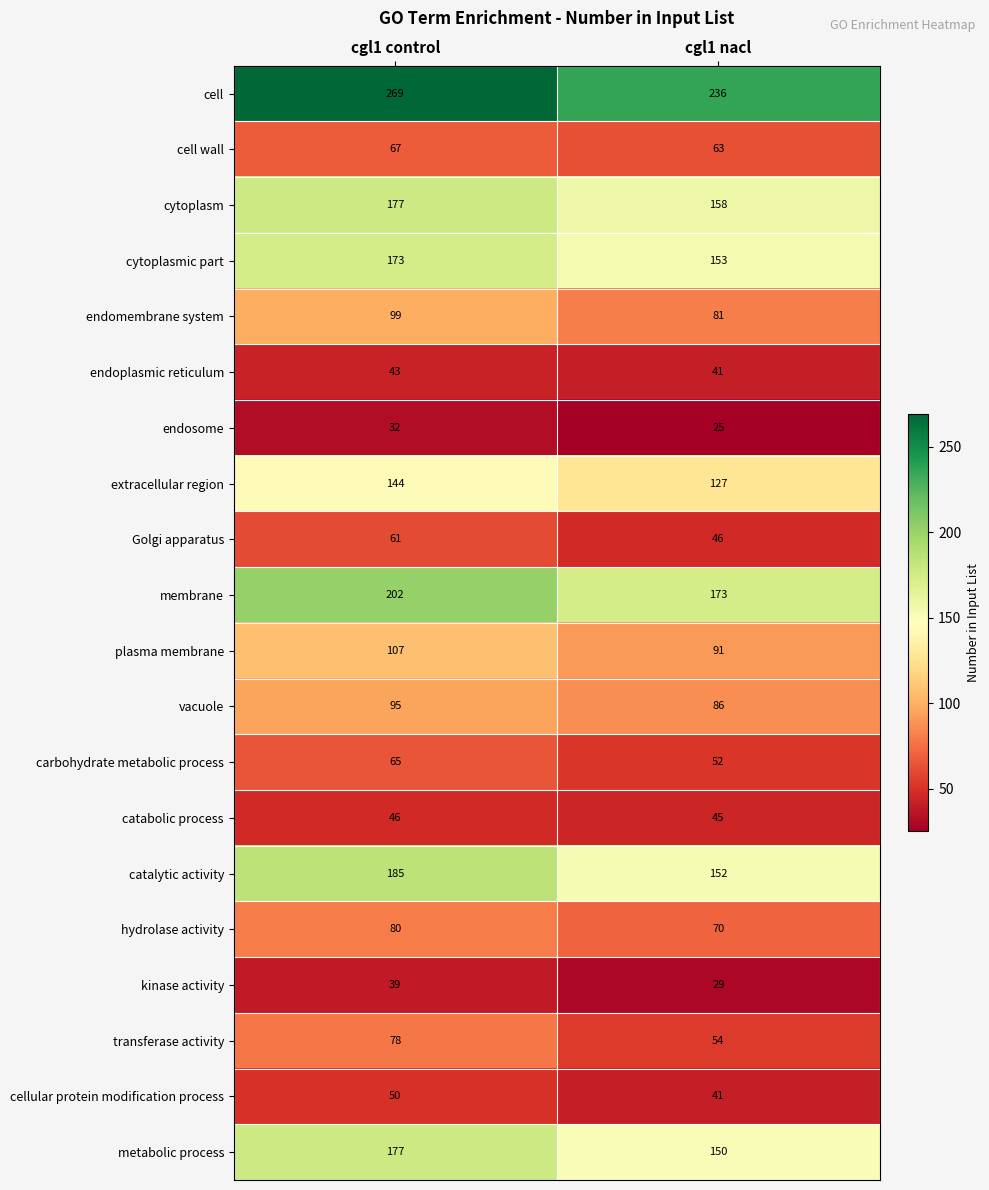

What is the difference between the highest and lowest values at cgl1 control?

237